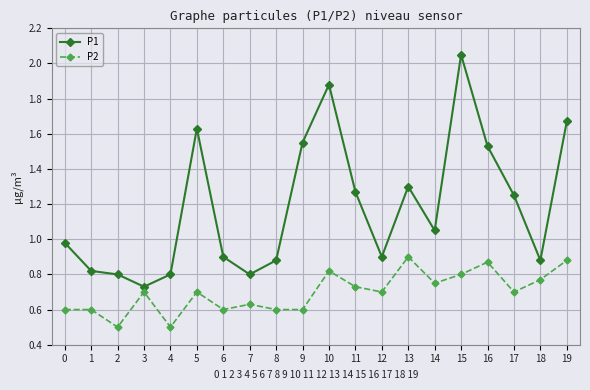

Is it true that P2 equals 0.9 at 19?

True